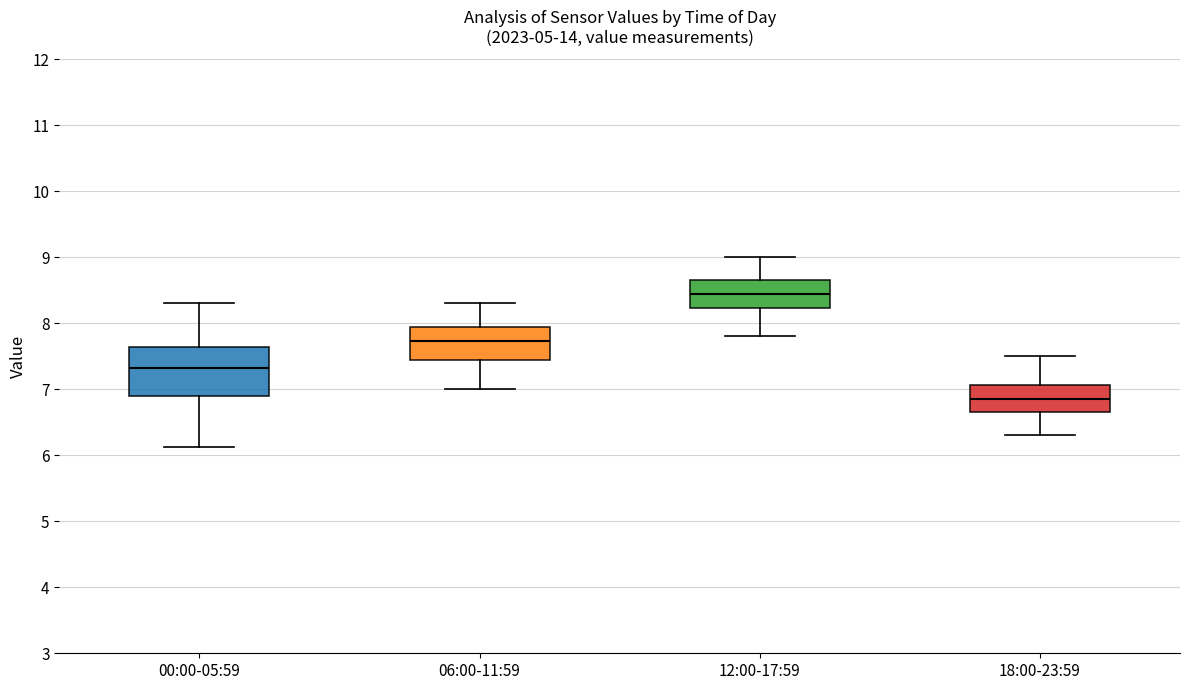

Where is the lower edge of the box for 12:00-17:59 on the y-axis? The values are not printed on the chart, so give them approximately, as read against the axis.

8.2